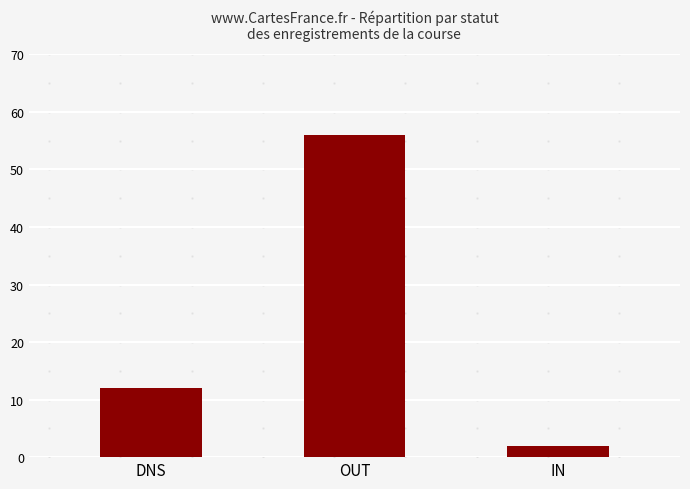

Rank the categories by value from highest to lowest.

OUT, DNS, IN